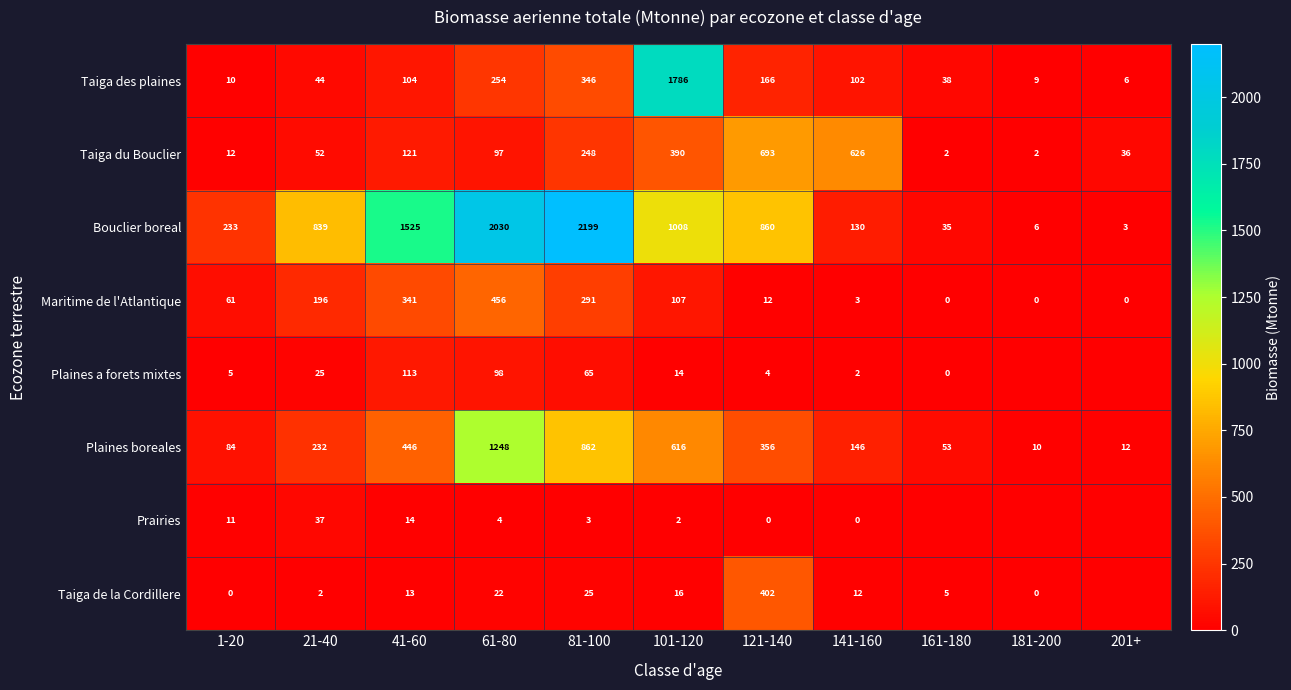

What is the total value across all series at 181-200?

27.1